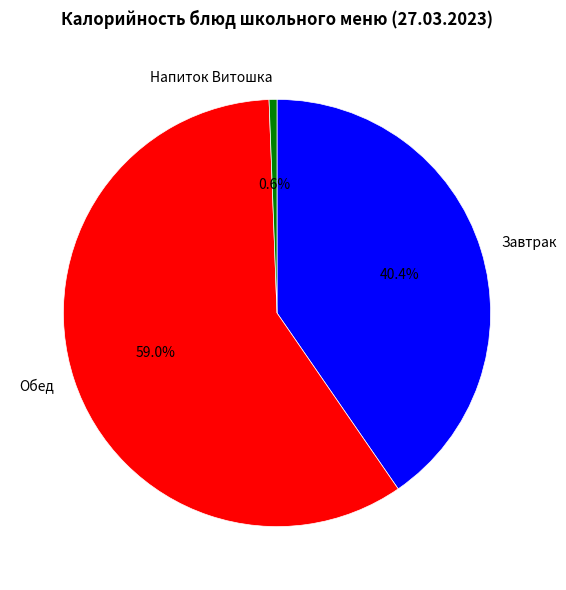

To the nearest percent, what is the difference between the largest and smallest slice percentages?

58%